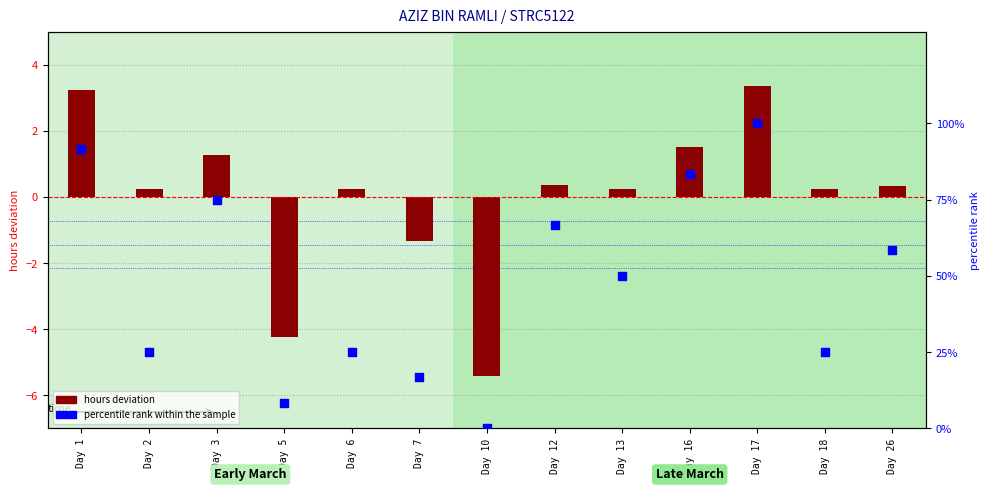

What are all the series names shown in the legend?

hours deviation, percentile rank within the sample